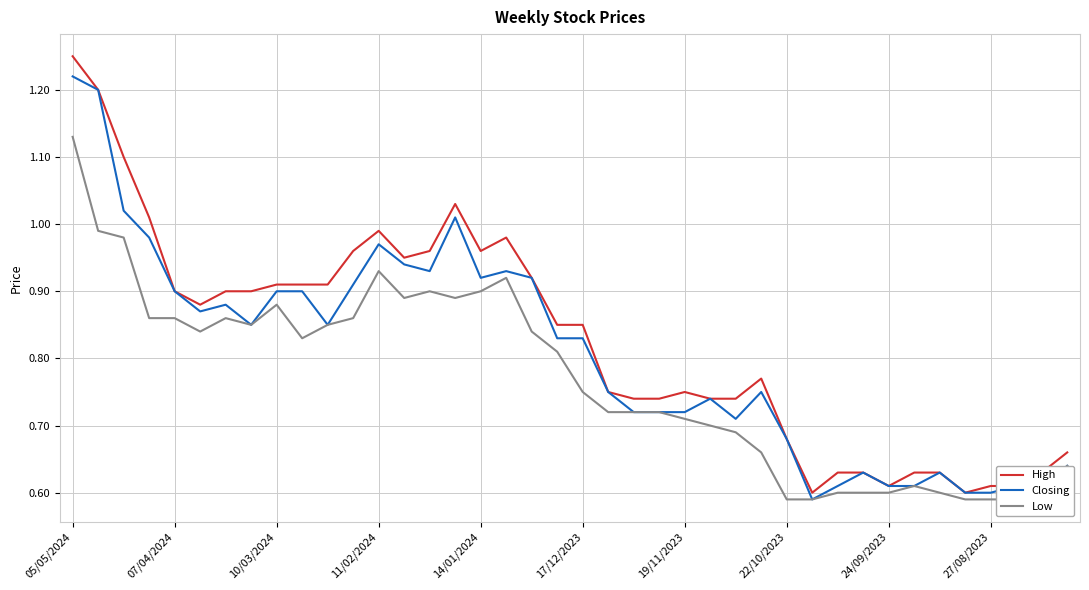

Is it true that High equals 0.3 at 27/08/2023?

False